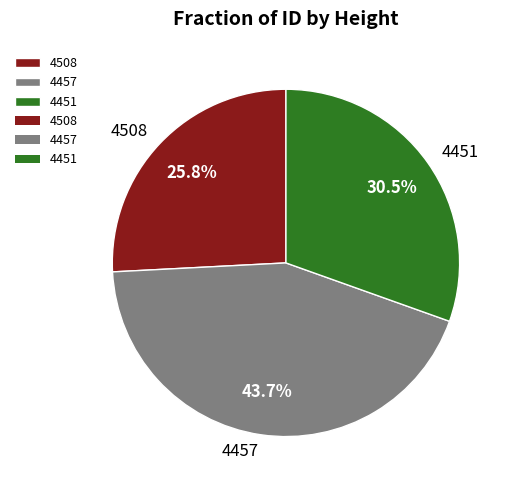

Is it true that 4508 is 26% of the pie?

True